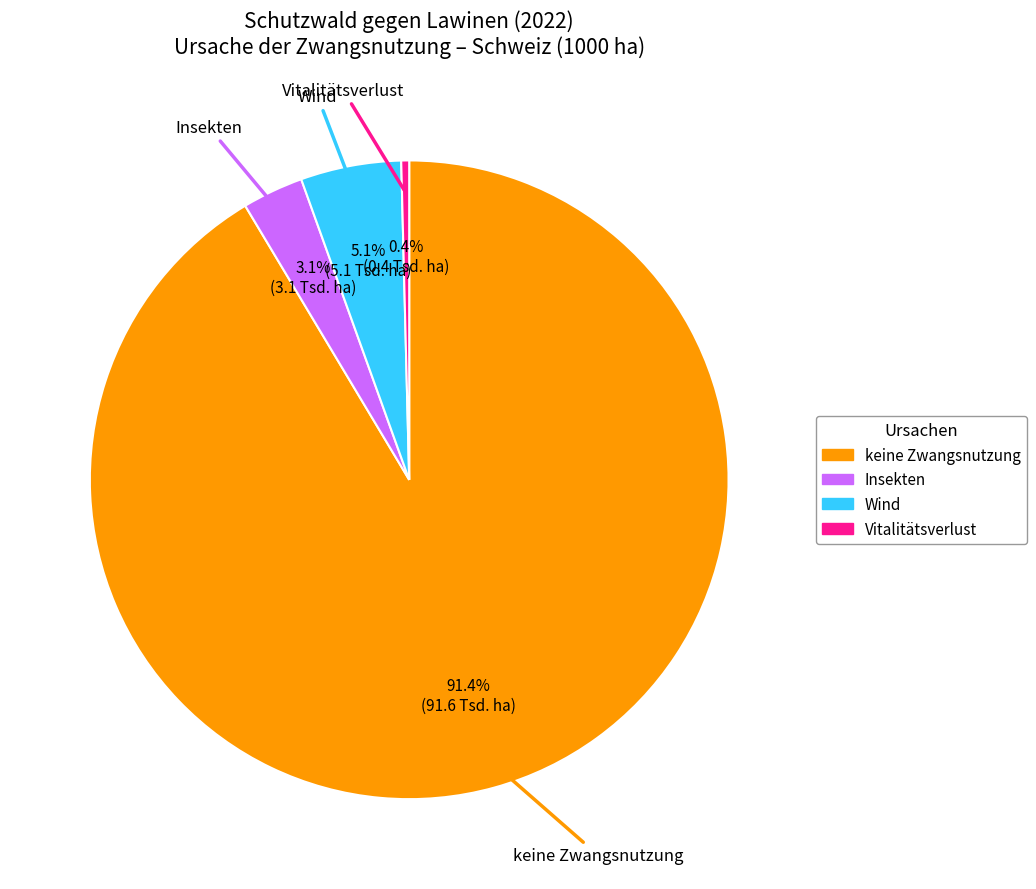

Is there any slice that represents more than half of the pie?

Yes